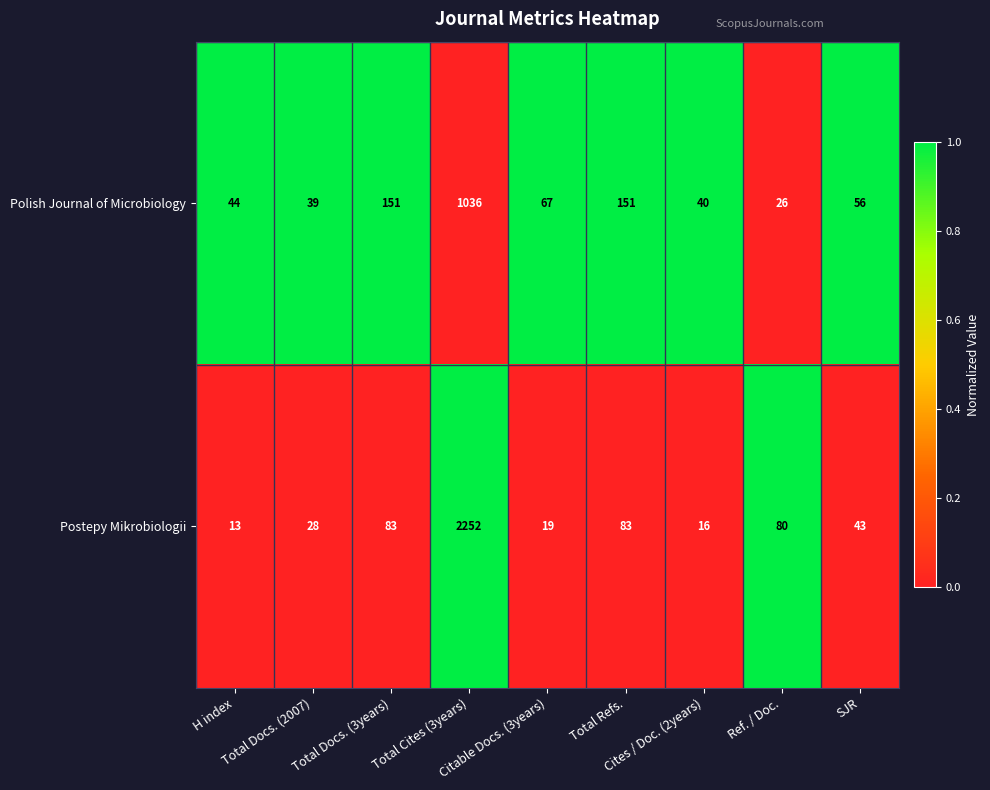

Rank the series by their average value, from lowest to highest.

Polish Journal of Microbiology, Postepy Mikrobiologii